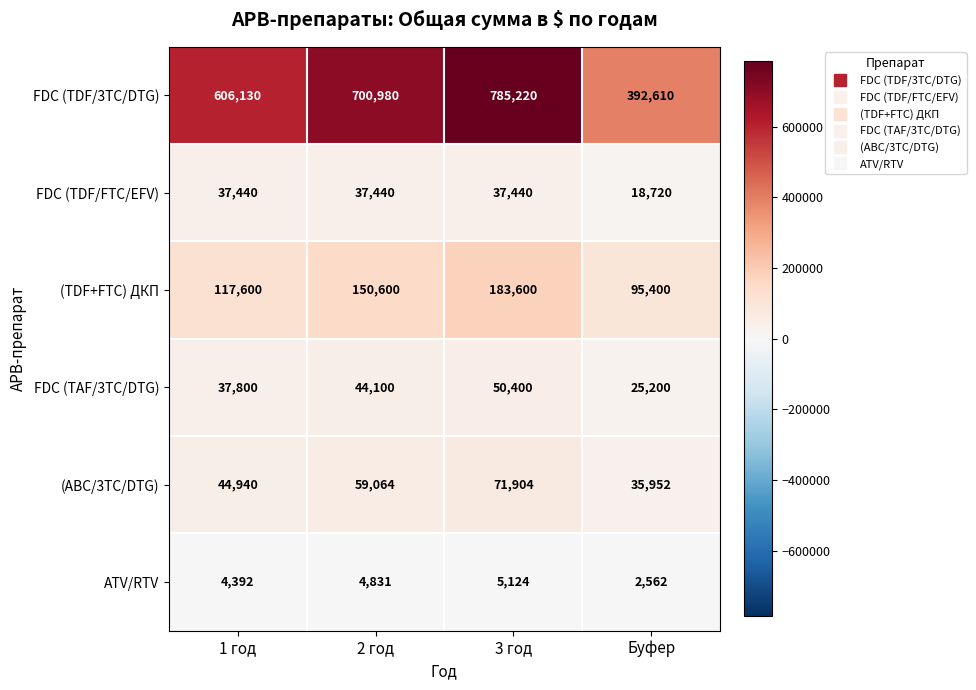

What is the difference between the maximum and minimum values in the (TDF+FTC) ДКП series?

88200